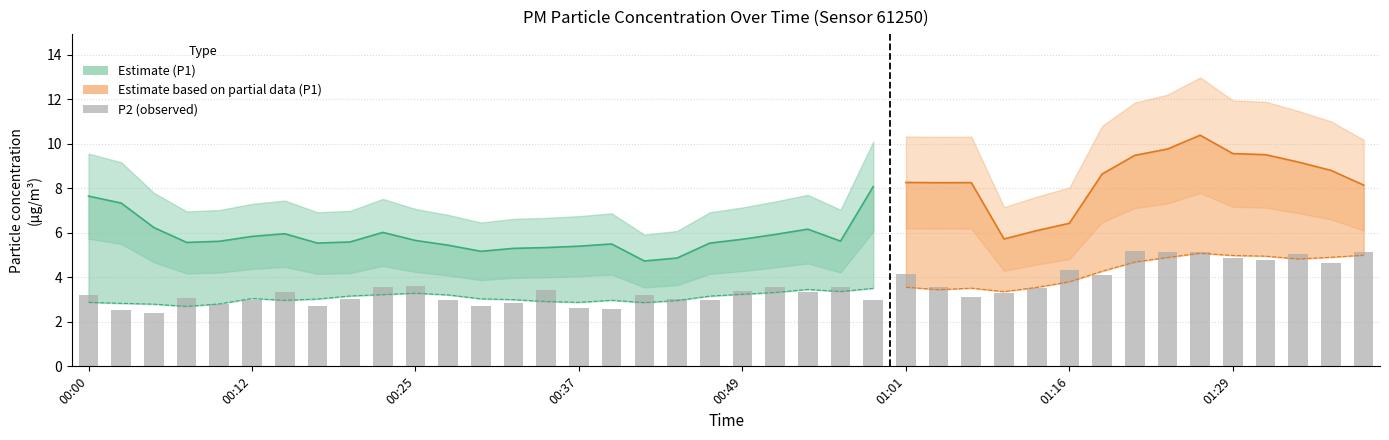

True or false: the data shows 2.9 at 13.

True